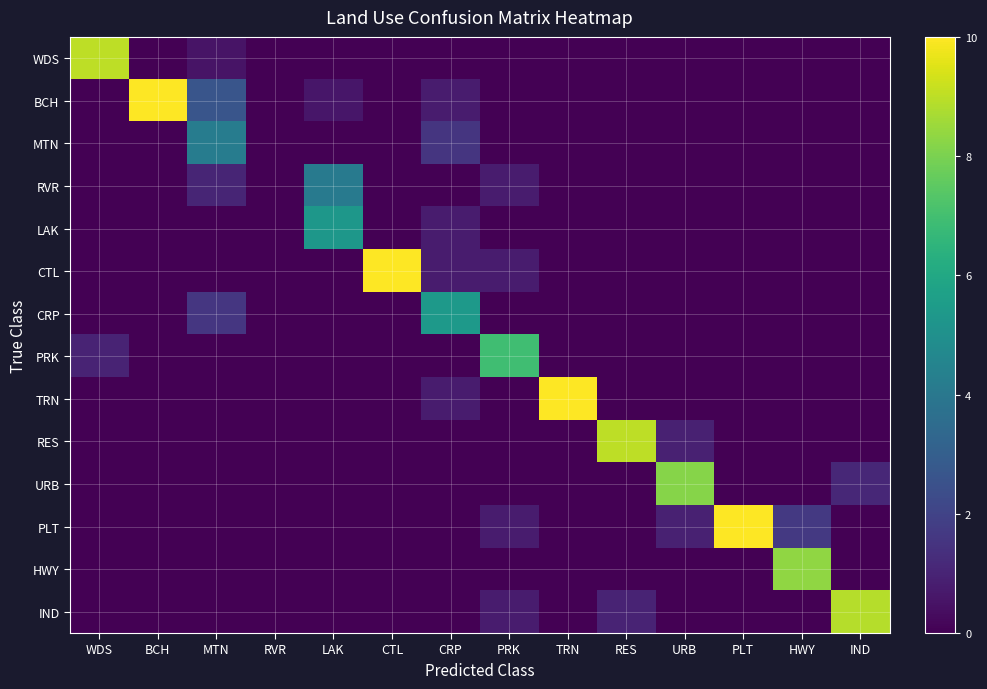

Reading left to right, transcribe all the data shown in this chart.

WDS: WDS=9.0	BCH=0.0	MTN=0.5	RVR=0.0	LAK=0.0	CTL=0.0	CRP=0.0	PRK=0.0	TRN=0.0	RES=0.0	URB=0.0	PLT=0.0	HWY=0.0	IND=0.0
BCH: WDS=0.0	BCH=10.0	MTN=2.6	RVR=0.0	LAK=0.6	CTL=0.0	CRP=0.8	PRK=0.0	TRN=0.0	RES=0.0	URB=0.0	PLT=0.0	HWY=0.0	IND=0.0
MTN: WDS=0.0	BCH=0.0	MTN=4.2	RVR=0.0	LAK=0.0	CTL=0.0	CRP=1.5	PRK=0.0	TRN=0.0	RES=0.0	URB=0.0	PLT=0.0	HWY=0.0	IND=0.0
RVR: WDS=0.0	BCH=0.0	MTN=1.1	RVR=0.0	LAK=4.1	CTL=0.0	CRP=0.0	PRK=0.8	TRN=0.0	RES=0.0	URB=0.0	PLT=0.0	HWY=0.0	IND=0.0
LAK: WDS=0.0	BCH=0.0	MTN=0.0	RVR=0.0	LAK=5.3	CTL=0.0	CRP=0.8	PRK=0.0	TRN=0.0	RES=0.0	URB=0.0	PLT=0.0	HWY=0.0	IND=0.0
CTL: WDS=0.0	BCH=0.0	MTN=0.0	RVR=0.0	LAK=0.0	CTL=10.0	CRP=0.8	PRK=0.8	TRN=0.0	RES=0.0	URB=0.0	PLT=0.0	HWY=0.0	IND=0.0
CRP: WDS=0.0	BCH=0.0	MTN=1.6	RVR=0.0	LAK=0.0	CTL=0.0	CRP=5.4	PRK=0.0	TRN=0.0	RES=0.0	URB=0.0	PLT=0.0	HWY=0.0	IND=0.0
PRK: WDS=1.0	BCH=0.0	MTN=0.0	RVR=0.0	LAK=0.0	CTL=0.0	CRP=0.0	PRK=6.9	TRN=0.0	RES=0.0	URB=0.0	PLT=0.0	HWY=0.0	IND=0.0
TRN: WDS=0.0	BCH=0.0	MTN=0.0	RVR=0.0	LAK=0.0	CTL=0.0	CRP=0.8	PRK=0.0	TRN=10.0	RES=0.0	URB=0.0	PLT=0.0	HWY=0.0	IND=0.0
RES: WDS=0.0	BCH=0.0	MTN=0.0	RVR=0.0	LAK=0.0	CTL=0.0	CRP=0.0	PRK=0.0	TRN=0.0	RES=9.0	URB=0.9	PLT=0.0	HWY=0.0	IND=0.0
URB: WDS=0.0	BCH=0.0	MTN=0.0	RVR=0.0	LAK=0.0	CTL=0.0	CRP=0.0	PRK=0.0	TRN=0.0	RES=0.0	URB=8.2	PLT=0.0	HWY=0.0	IND=1.1
PLT: WDS=0.0	BCH=0.0	MTN=0.0	RVR=0.0	LAK=0.0	CTL=0.0	CRP=0.0	PRK=0.8	TRN=0.0	RES=0.0	URB=0.9	PLT=10.0	HWY=1.7	IND=0.0
HWY: WDS=0.0	BCH=0.0	MTN=0.0	RVR=0.0	LAK=0.0	CTL=0.0	CRP=0.0	PRK=0.0	TRN=0.0	RES=0.0	URB=0.0	PLT=0.0	HWY=8.3	IND=0.0
IND: WDS=0.0	BCH=0.0	MTN=0.0	RVR=0.0	LAK=0.0	CTL=0.0	CRP=0.0	PRK=0.8	TRN=0.0	RES=1.0	URB=0.0	PLT=0.0	HWY=0.0	IND=8.9